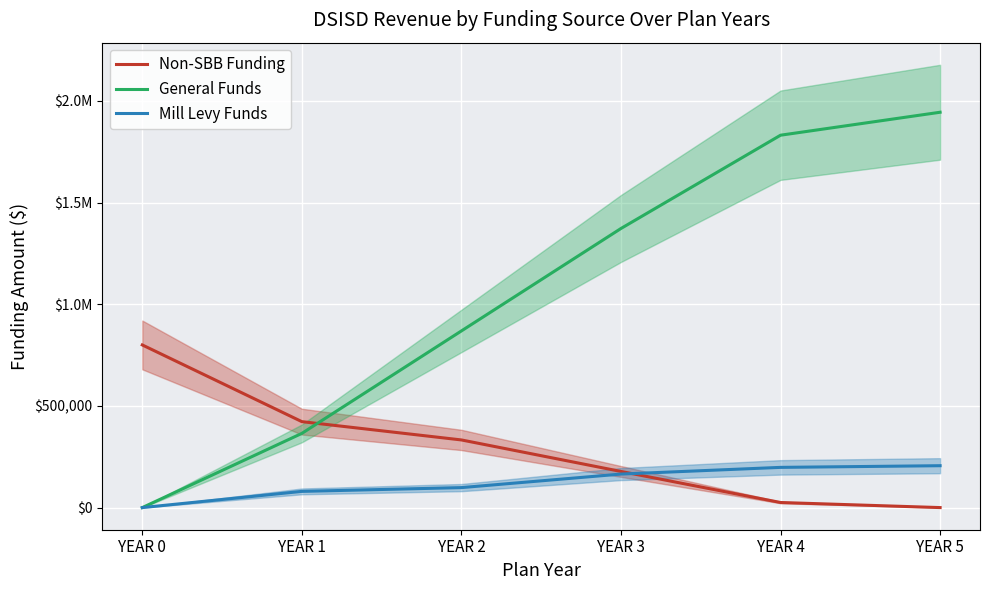

At which category is the sum across all series the highest?

YEAR 5